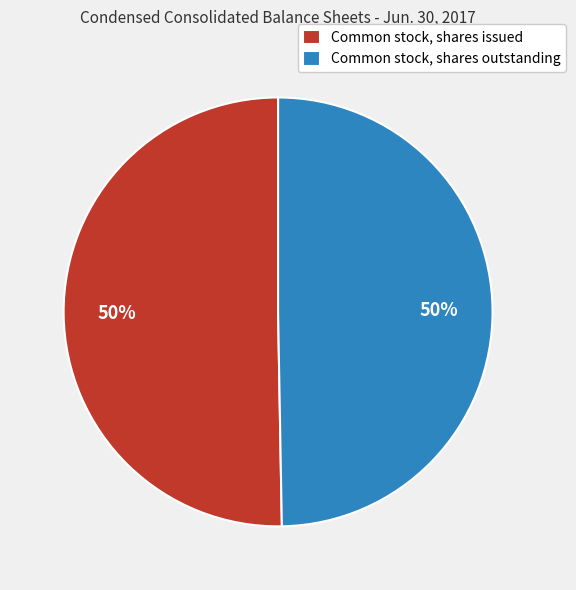

What is the ratio of the value at Common stock, shares outstanding to the value at Common stock, shares issued?

1.0